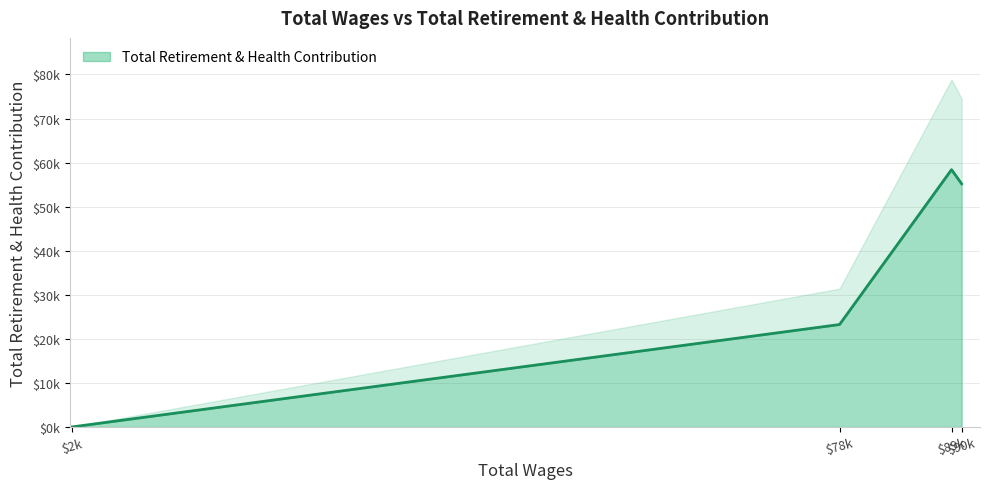

The value at 78844.0 is 23249. True or false?

True